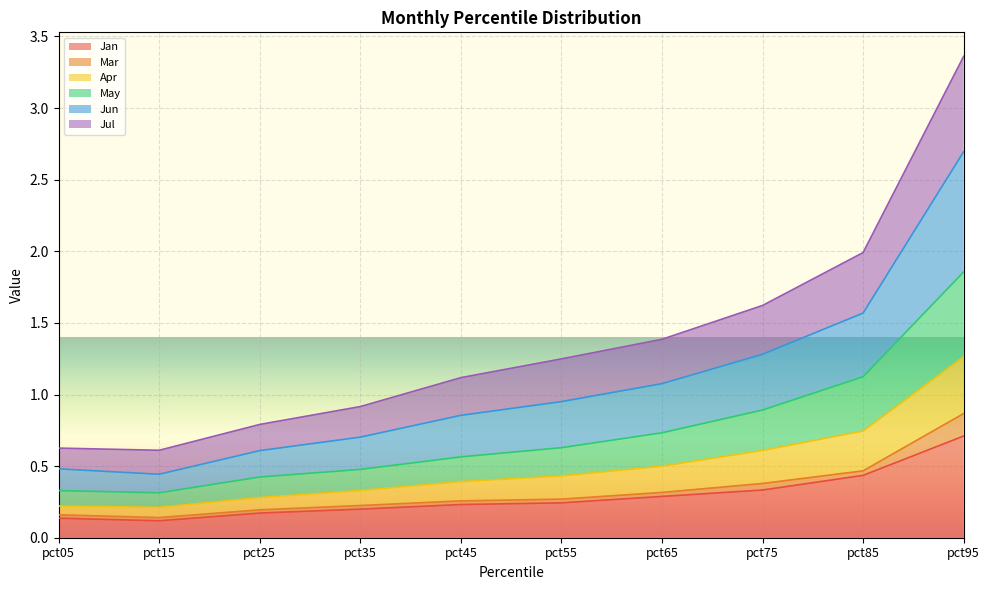

What is the sum of the Jan values at pct05 and pct85?

0.6